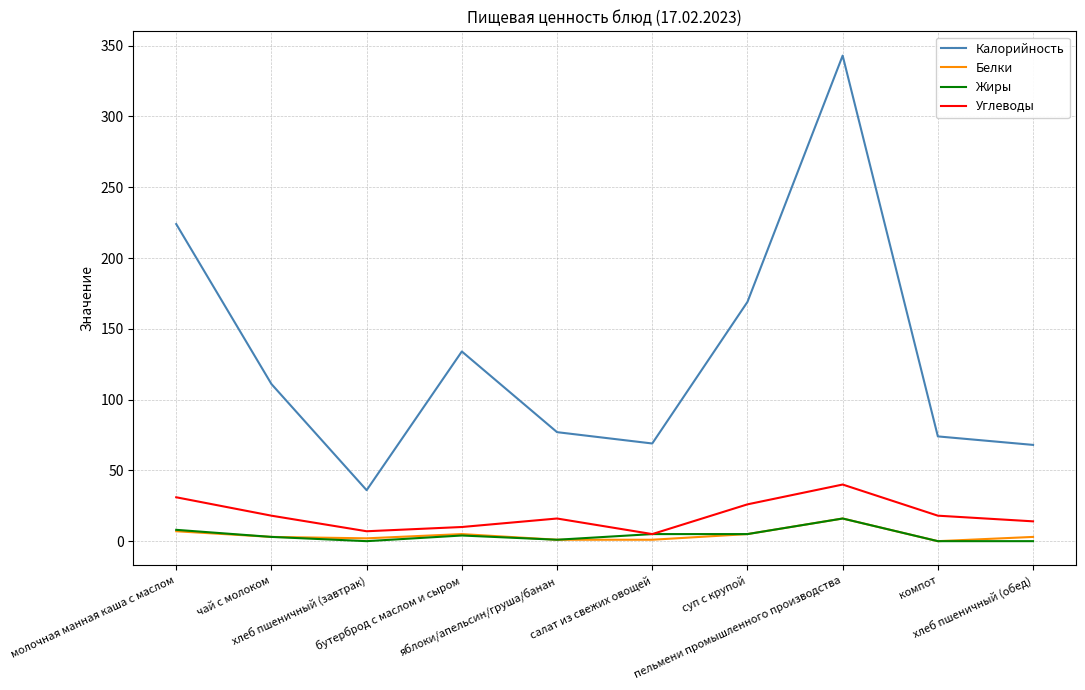

What is the difference between the second highest and second lowest values in the Углеводы series?

24